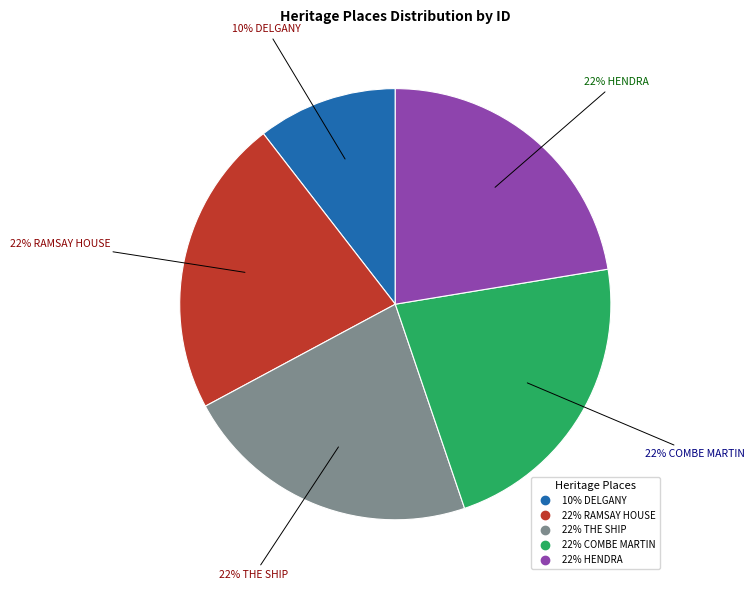

How many segments does this pie chart have?

5